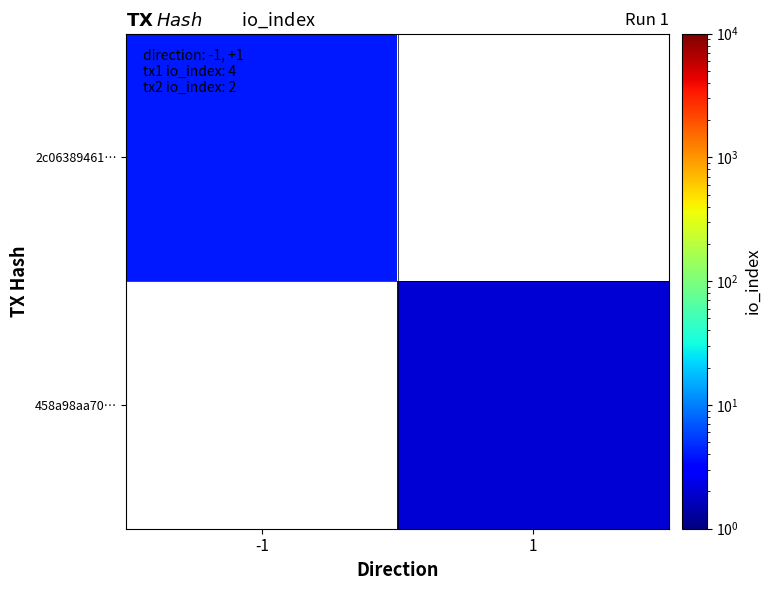

What is the greatest value displayed?

4.0